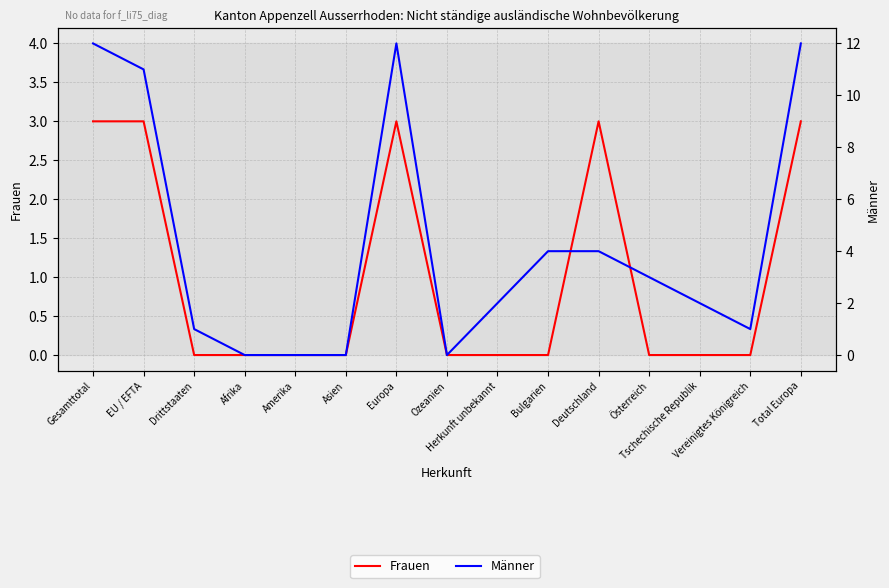

Rank the series at Ozeanien from lowest to highest value.

Frauen, Männer